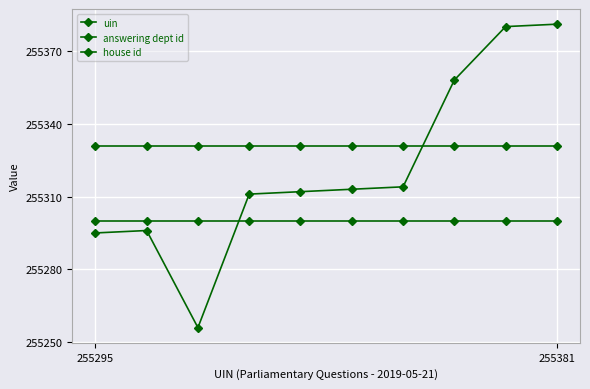

Is this an area chart (filled region under the line)?

No